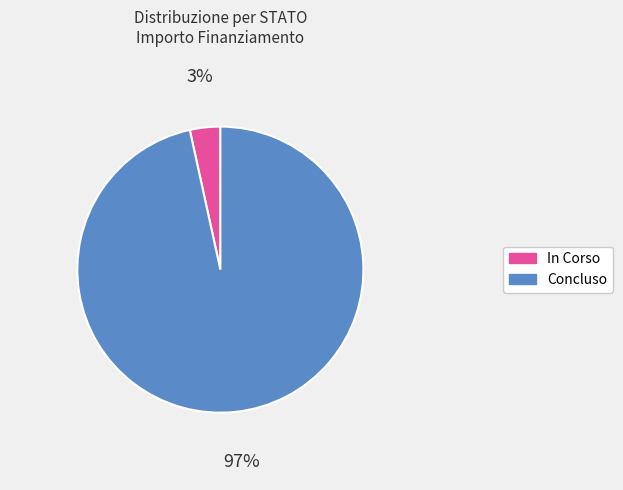

Count the number of slices in the pie.

2